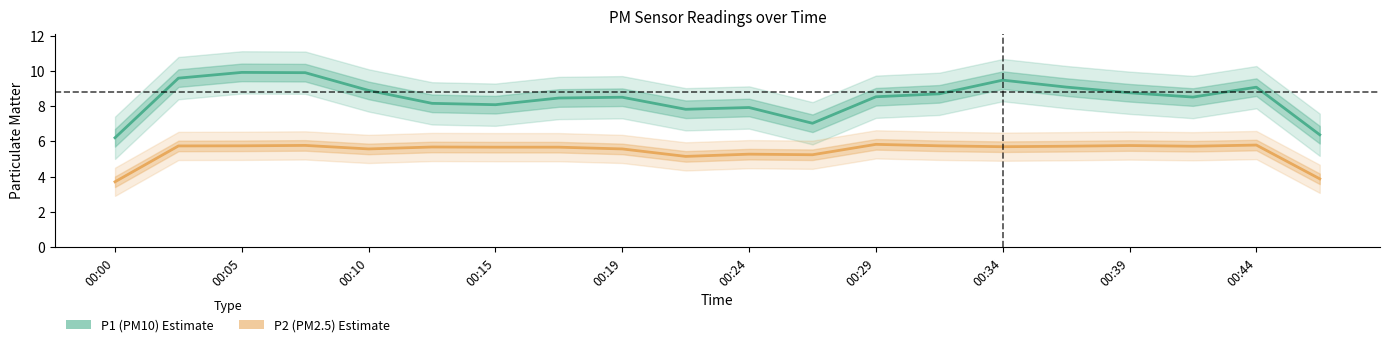

True or false: P1 (PM10) and P2 (PM2.5) intersect in this chart.

False